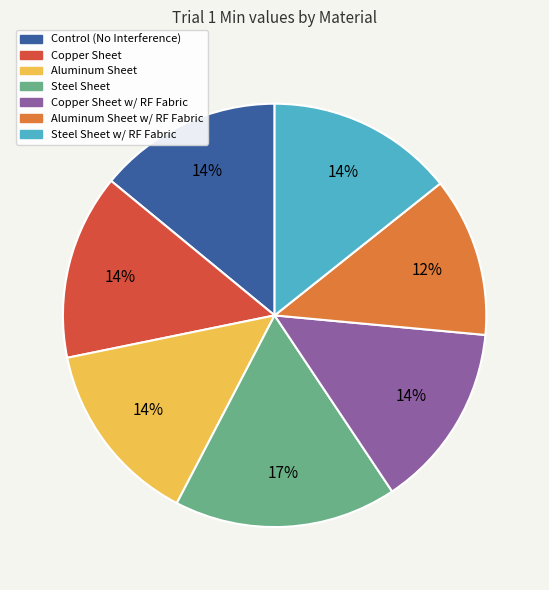

To the nearest percent, what is the difference between the largest and smallest slice percentages?

5%